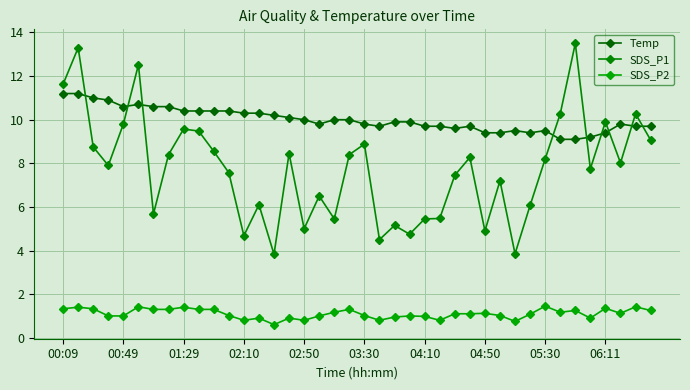

How many series are shown in this chart?

3